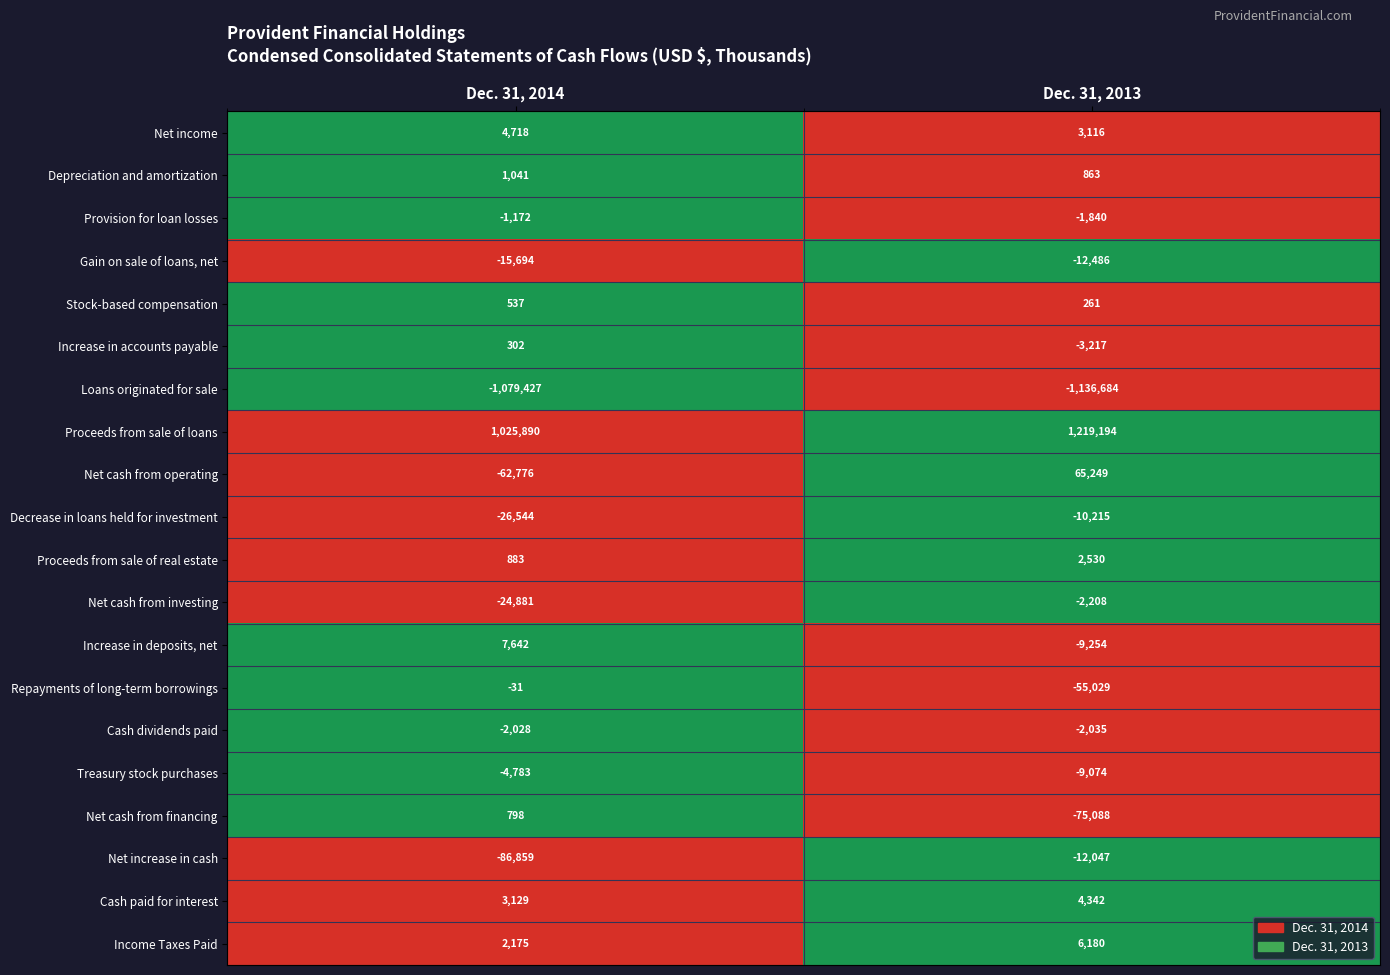

Which series has the largest total across all categories?

Proceeds from sale of loans